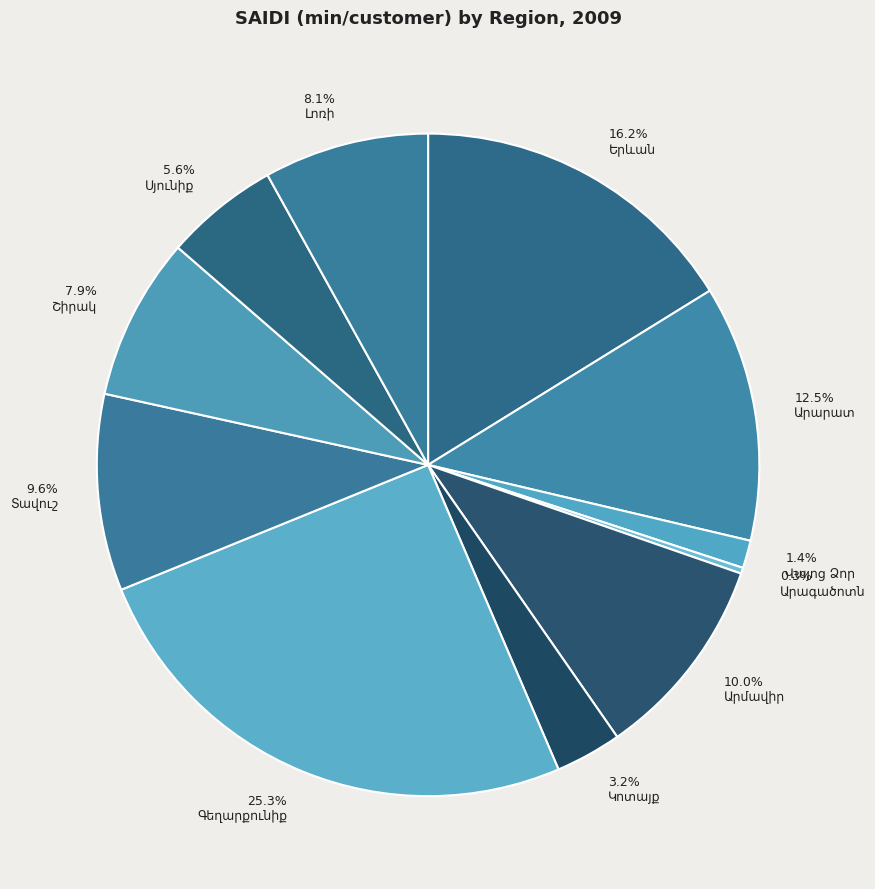

To the nearest percent, what portion does Լոռի represent?

8%